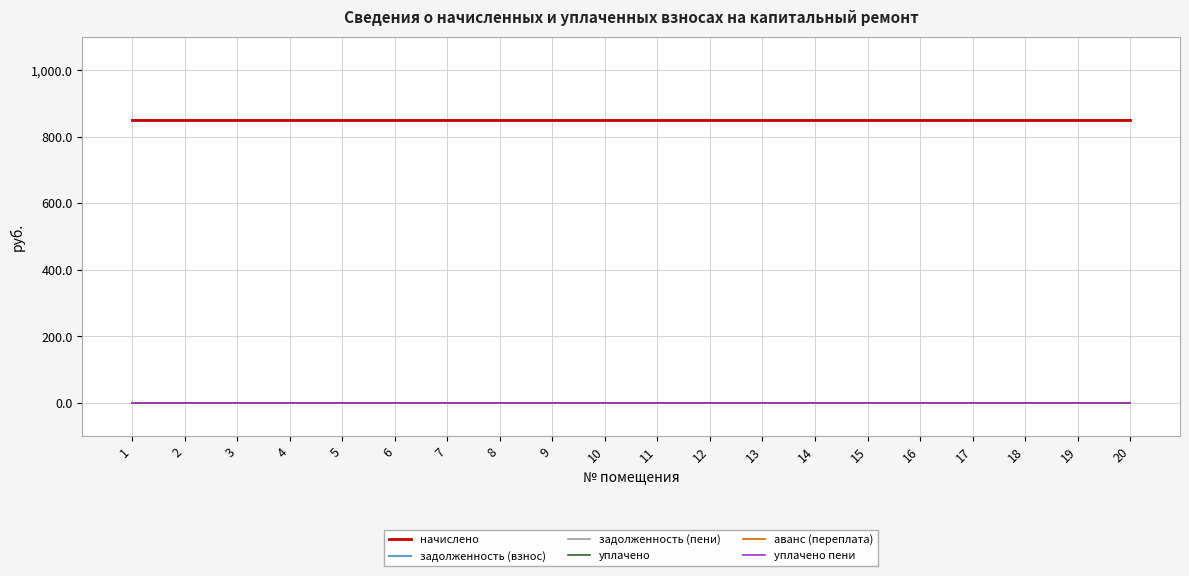

Does the chart display data point markers on the line(s)?

No